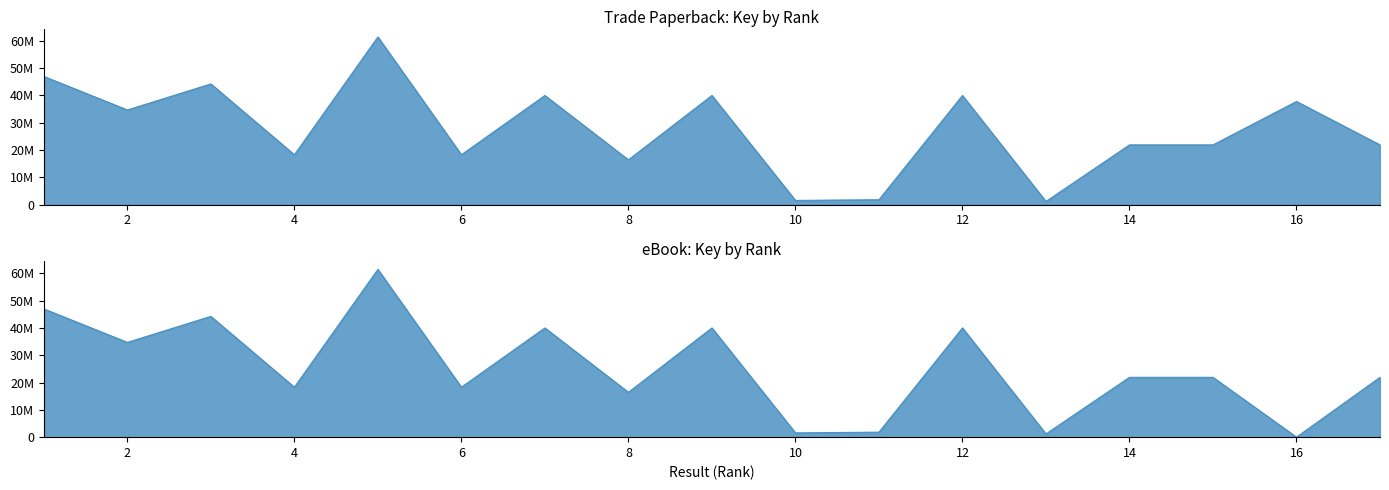

The Trade Paperback series shows 31038425 at 14. True or false?

False